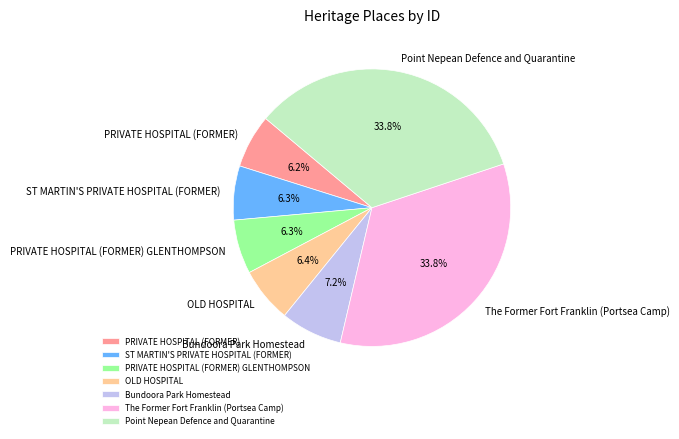

Is there any slice that represents more than half of the pie?

No